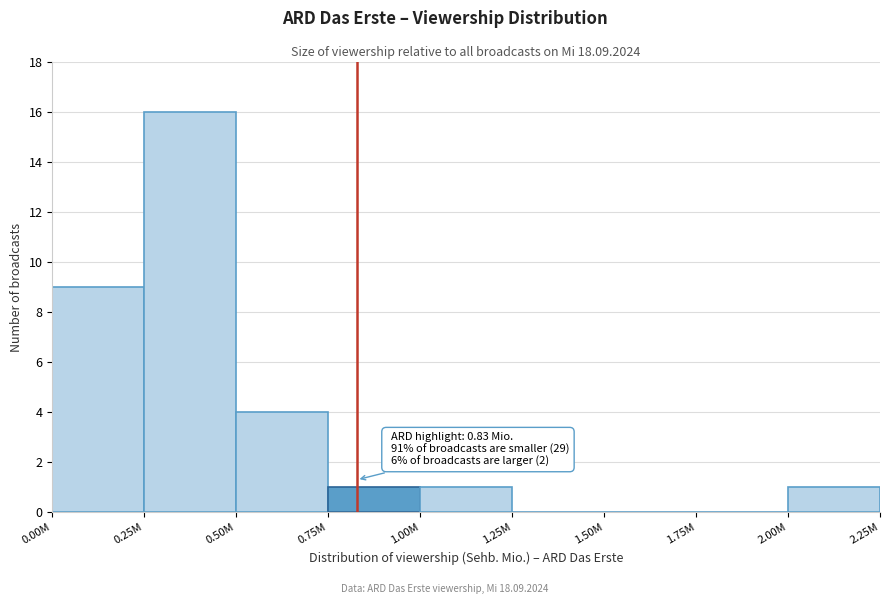

Reading right to left, extract all data points from this chart.

2.00M=1	1.75M=0	1.50M=0	1.25M=0	1.00M=1	0.75M=1	0.50M=4	0.25M=16	0.00M=9